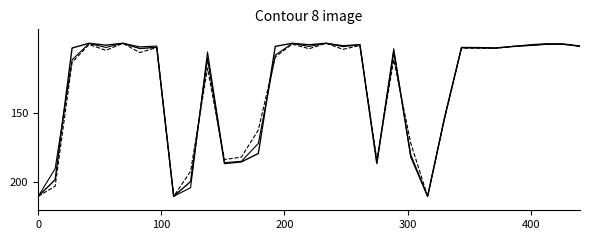

Does the chart display data point markers on the line(s)?

No